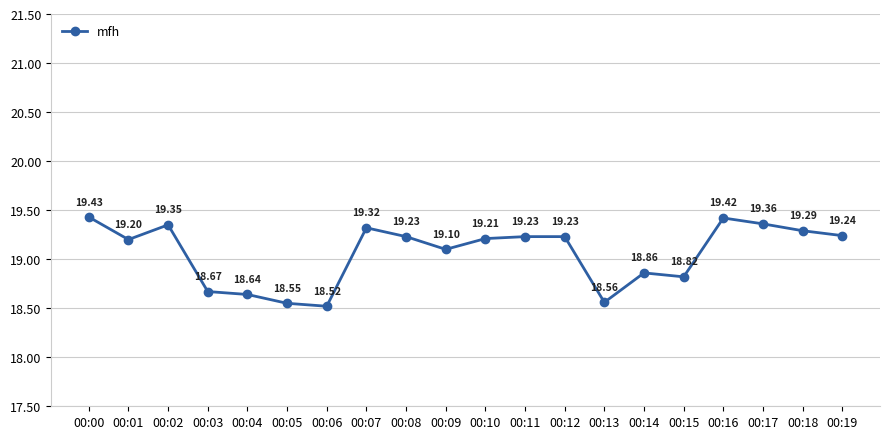

True or false: the data shows 4.6 at 00:05.

False